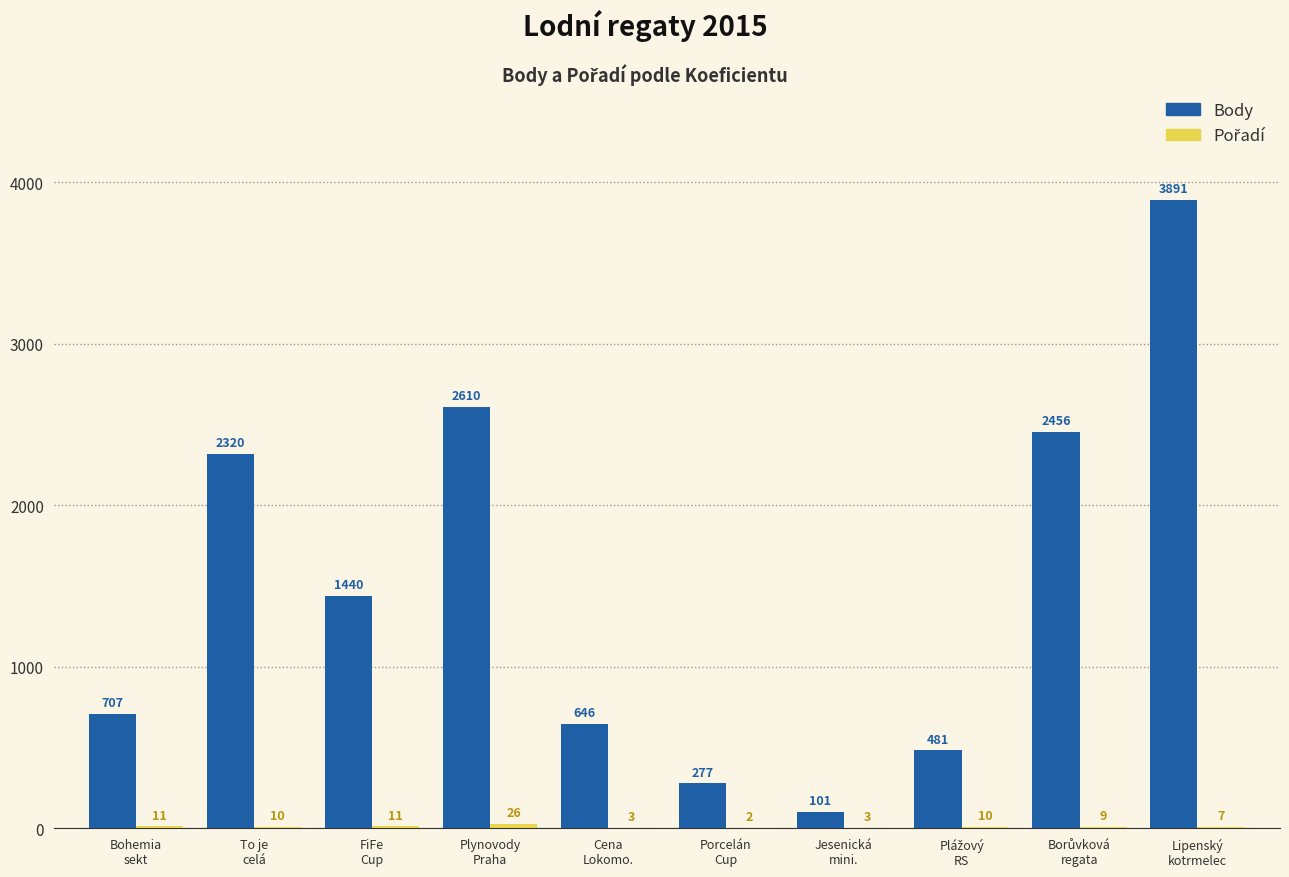

Which series has the largest total across all categories?

Body